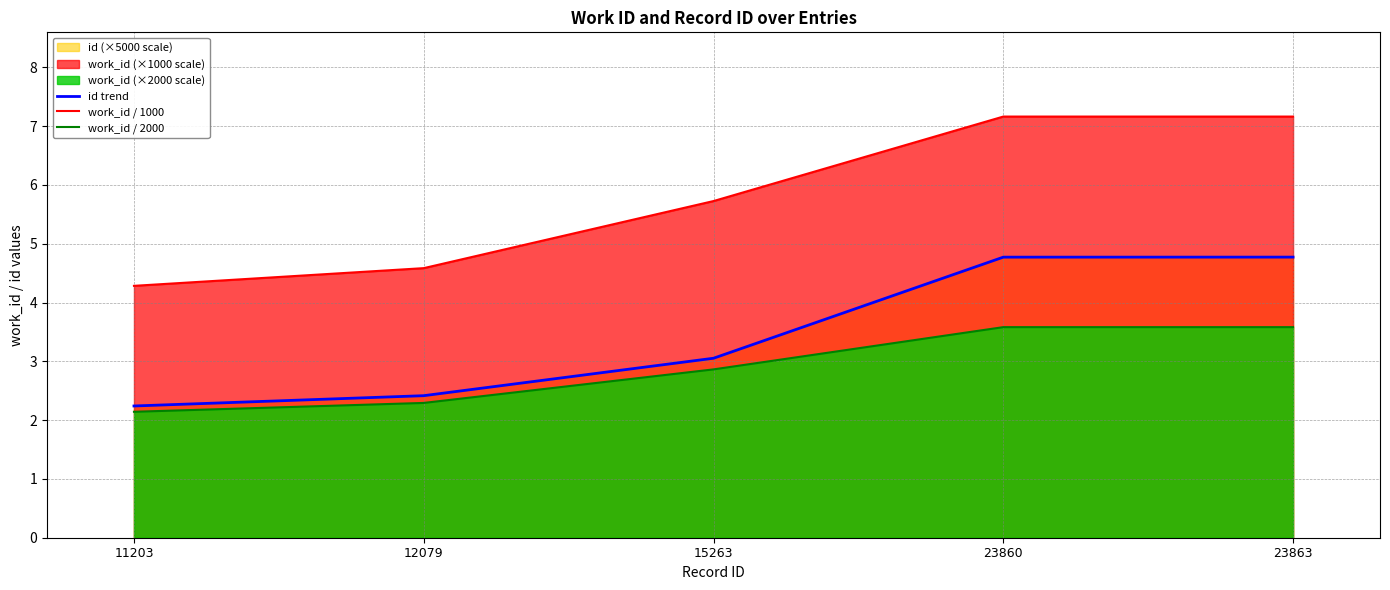

Reading left to right, list all the values displayed in this chart.

id trend: 2.2	2.4	3.1	4.8	4.8
work_id / 1000: 4.3	4.6	5.7	7.2	7.2
work_id / 2000: 2.1	2.3	2.9	3.6	3.6